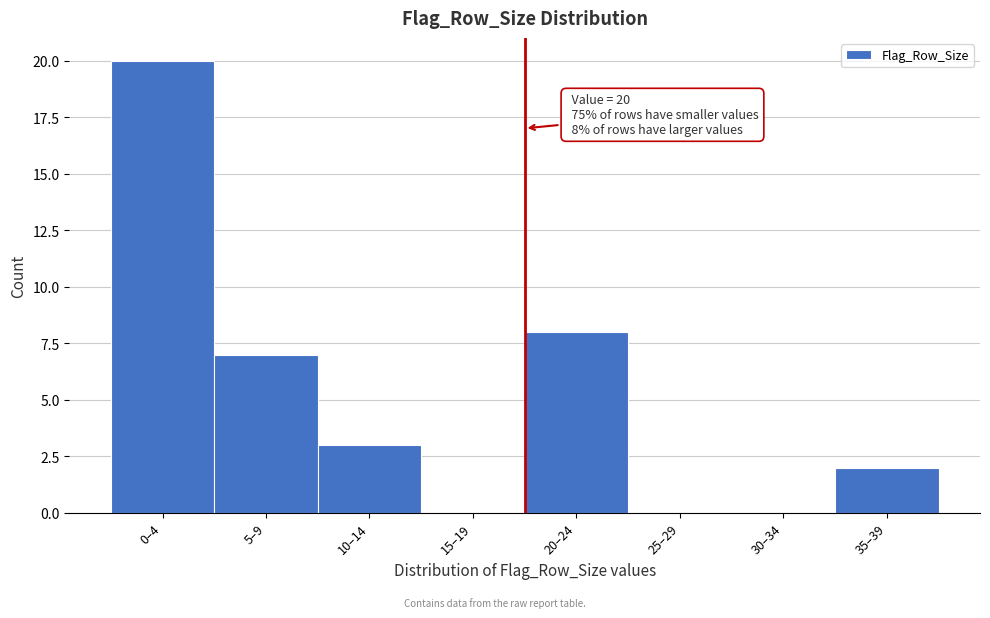

Reading left to right, transcribe all the data shown in this chart.

0–4=20	5–9=7	10–14=3	15–19=0	20–24=8	25–29=0	30–34=0	35–39=2